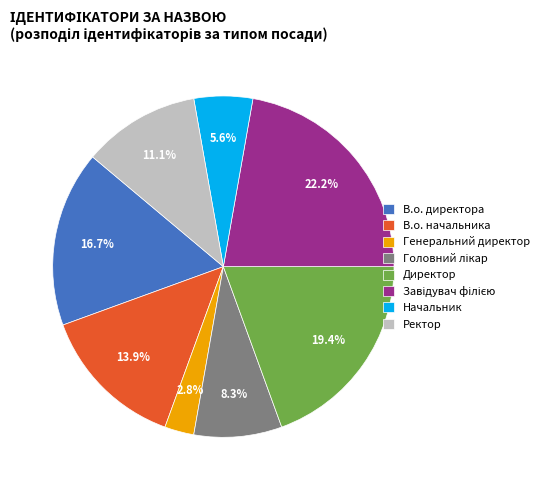

Approximately how many times larger is the value at В.о. директора compared to Ректор?

1.5